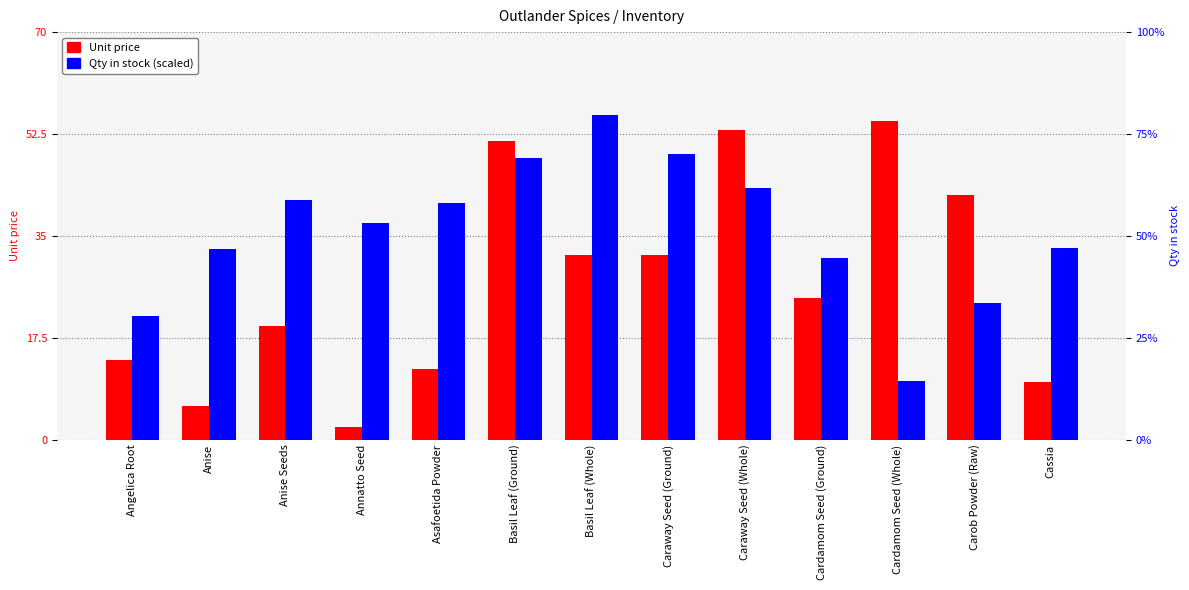

What are all the series names shown in the legend?

Unit price, Qty in stock (scaled)